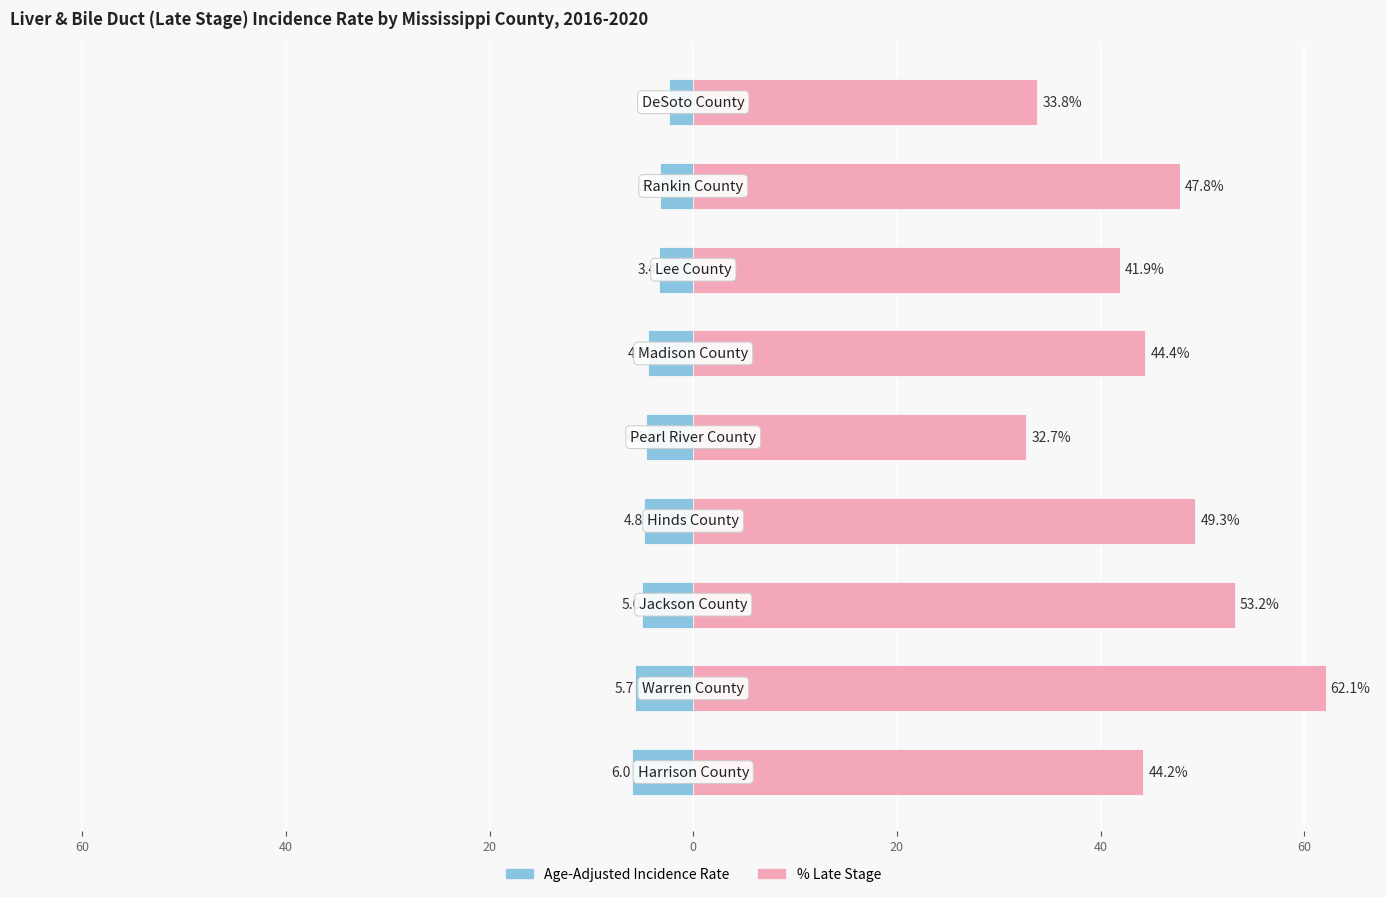

The value of Age-Adjusted Incidence Rate at 40 is -1.1. True or false?

False